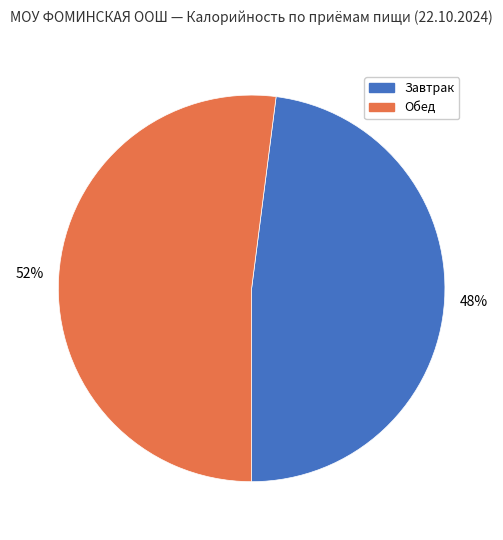

What is the majority slice?

Обед